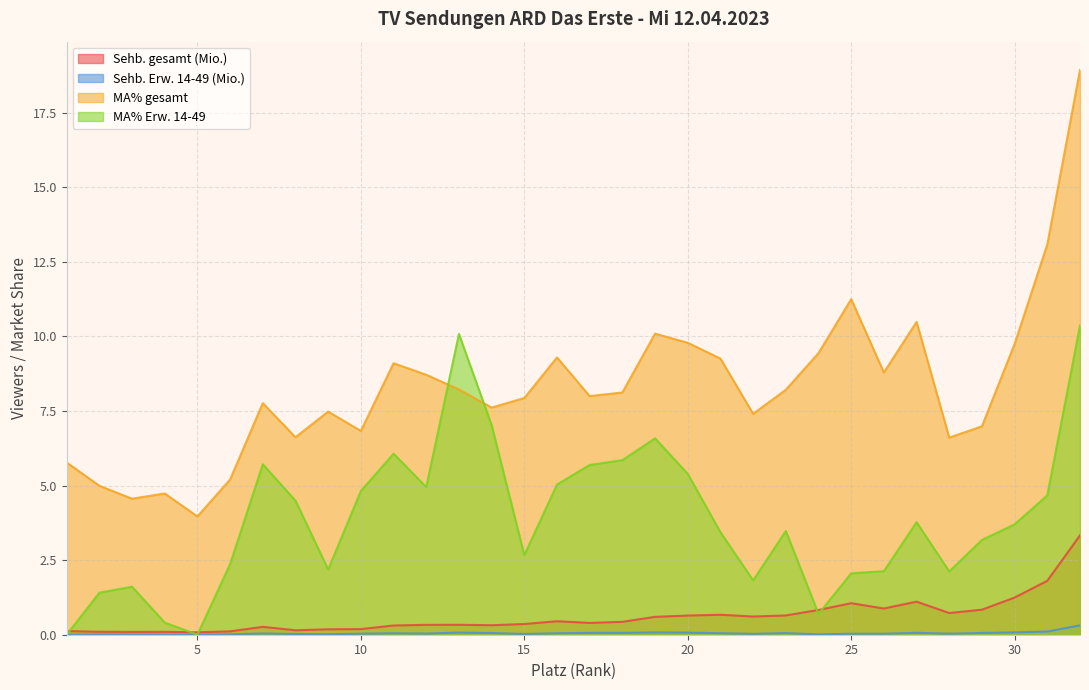

Where do MA% Erw. 14-49 and Sehb. gesamt (Mio.) first cross each other?

1 and 2